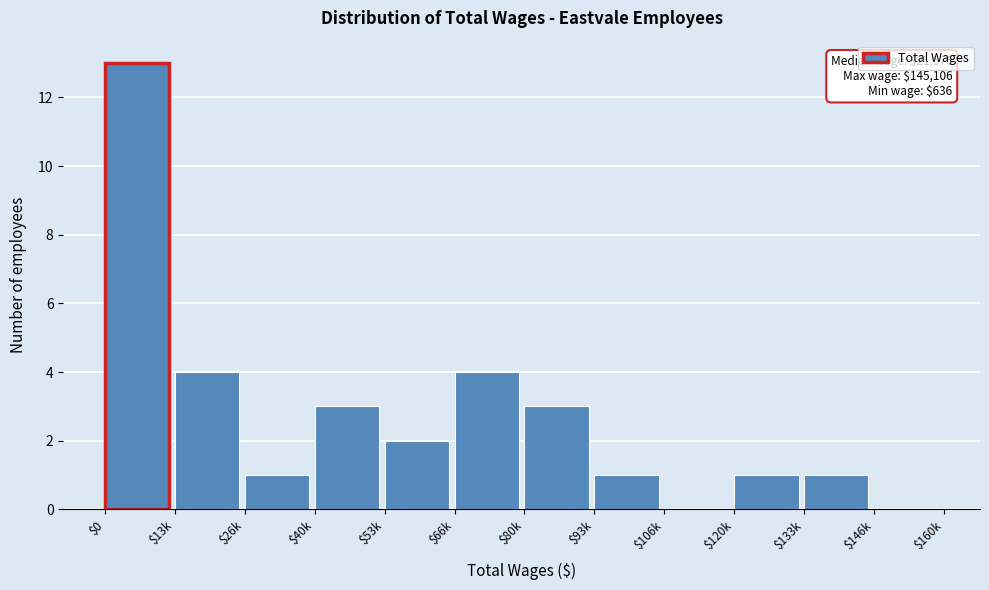

The chart shows a value of 4 at $66k. True or false?

True